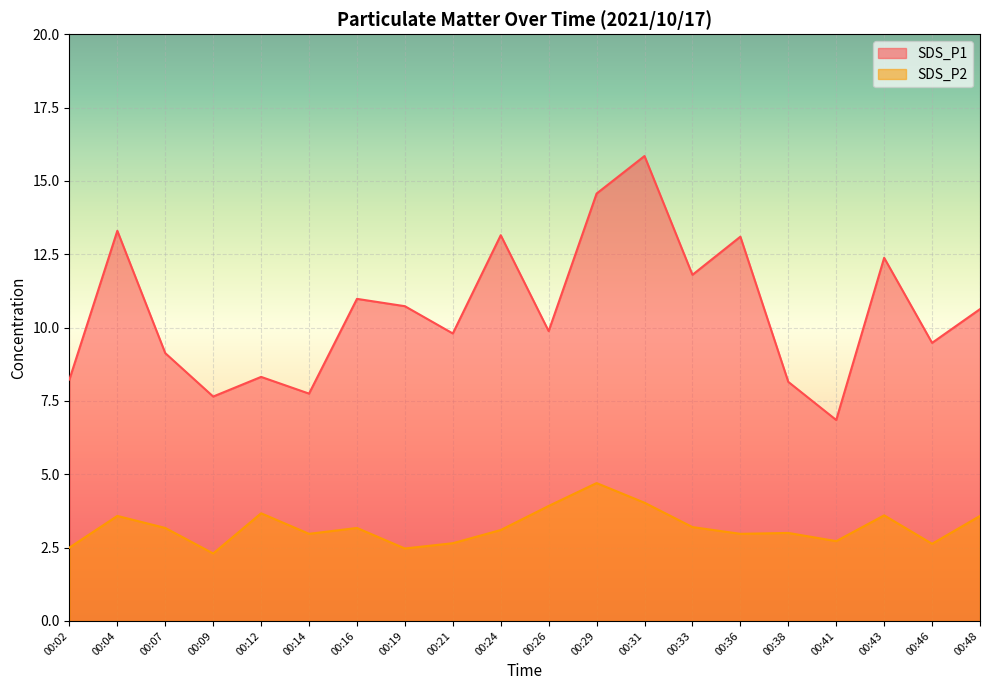

Rank the categories by SDS_P1 value from lowest to highest.

00:41, 00:09, 00:14, 00:38, 00:02, 00:12, 00:07, 00:46, 00:21, 00:26, 00:48, 00:19, 00:16, 00:33, 00:43, 00:36, 00:24, 00:04, 00:29, 00:31